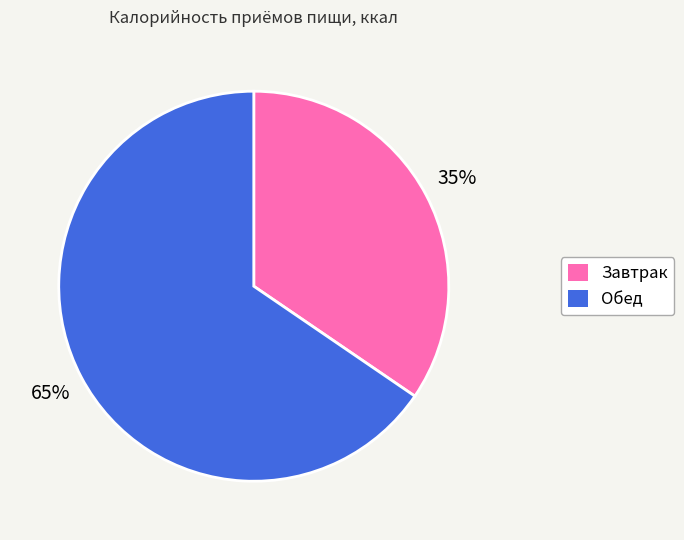

Which category has the smallest portion of the pie?

Завтрак